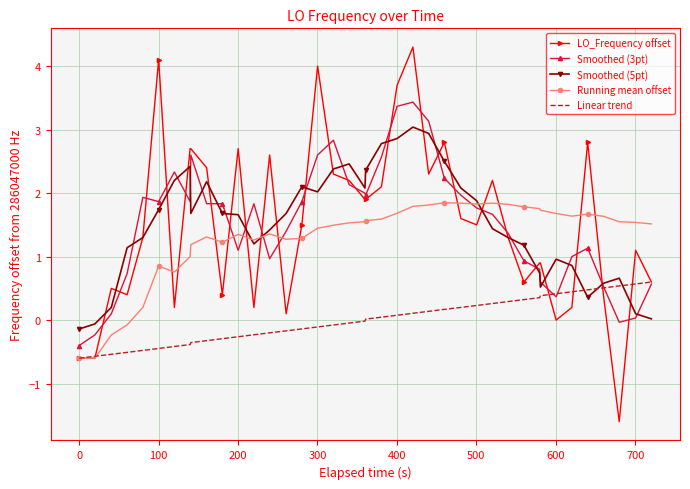

What is the lowest value of the LO_Frequency offset series?

-1.6